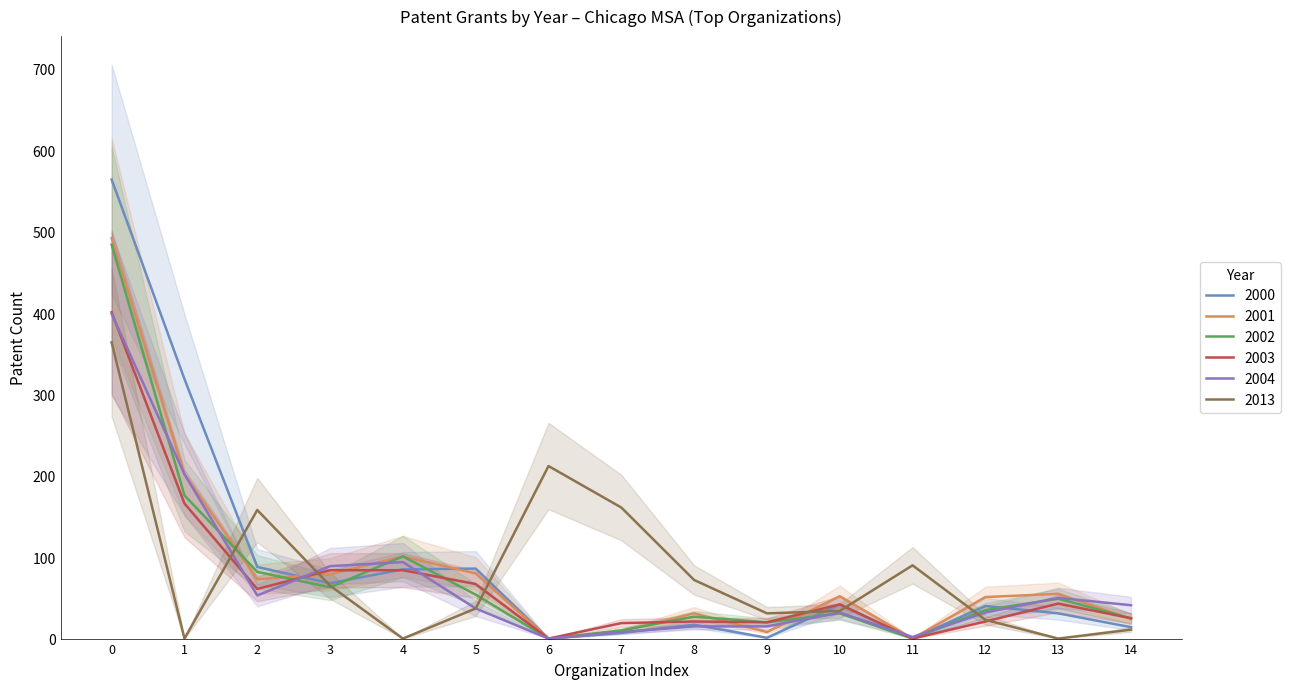

At how many categories does at least one series exceed 142?

5